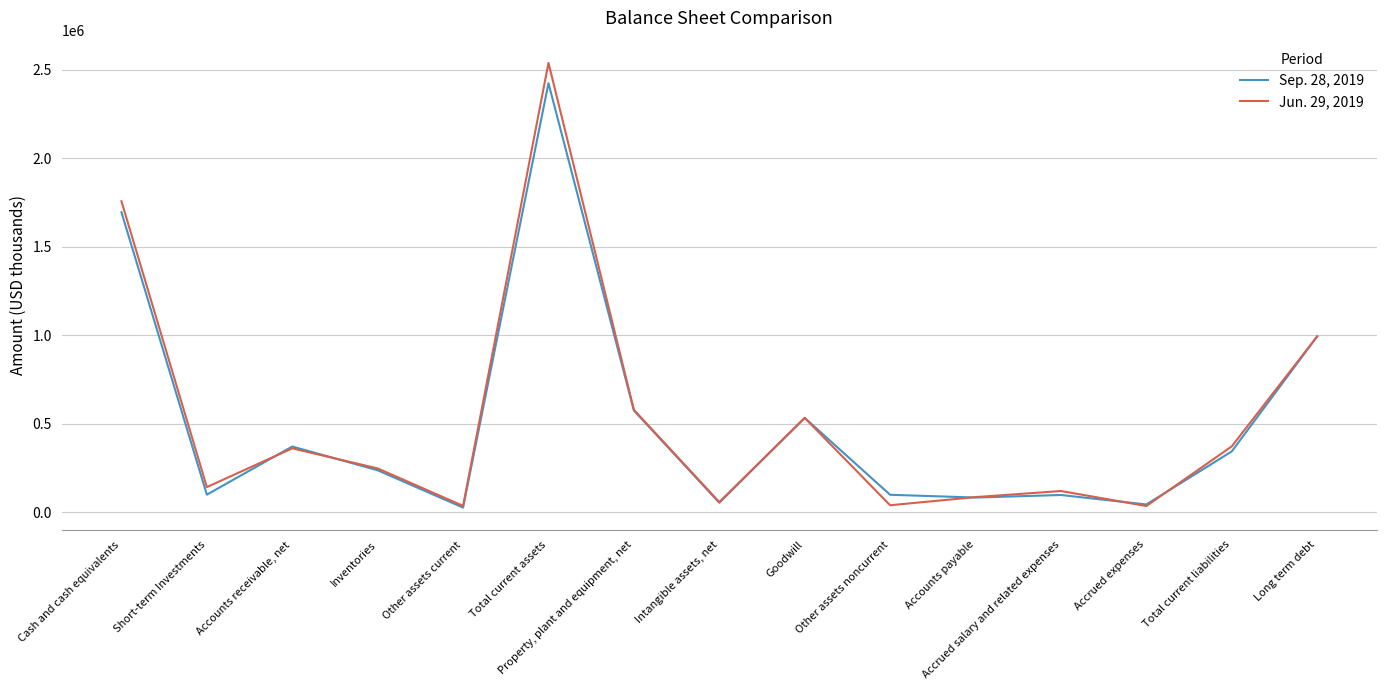

What are all the series names shown in the legend?

Sep. 28, 2019, Jun. 29, 2019